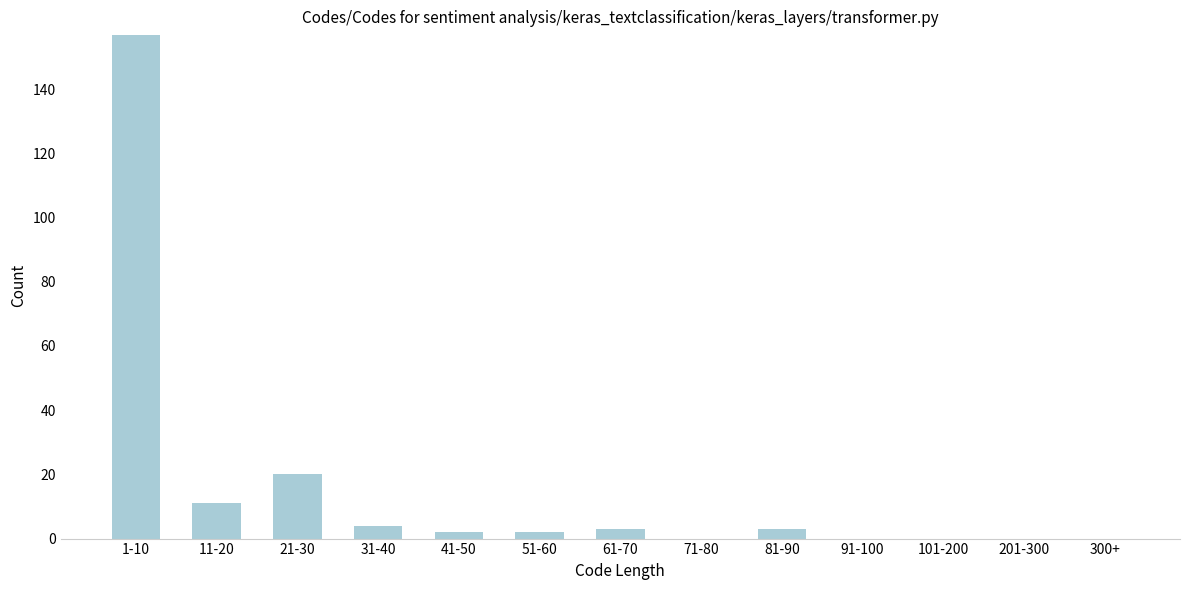

Reading left to right, transcribe all the data shown in this chart.

1-10=157	11-20=11	21-30=20	31-40=4	41-50=2	51-60=2	61-70=3	71-80=0	81-90=3	91-100=0	101-200=0	201-300=0	300+=0